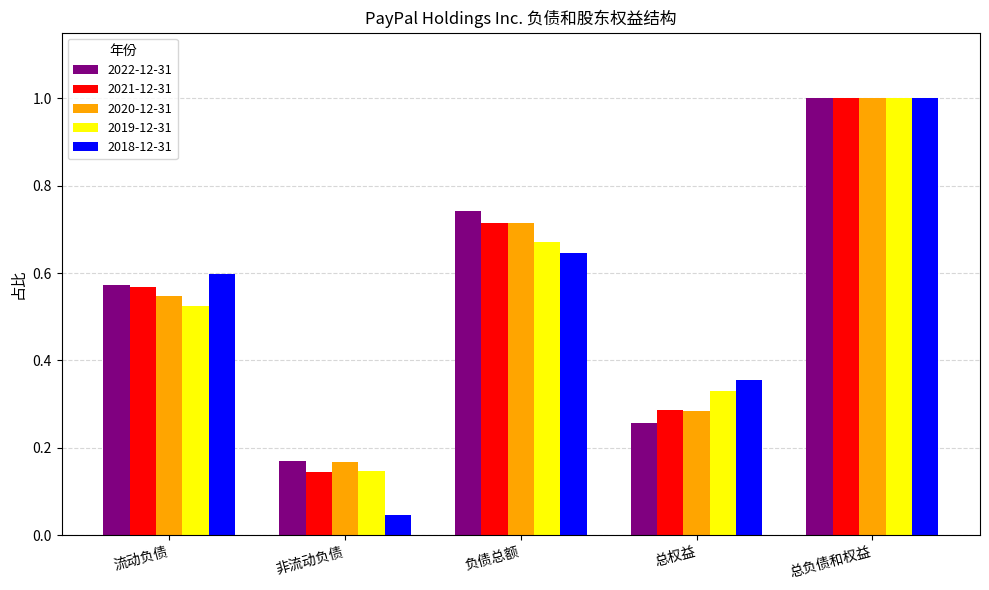

List the labels in order of 2019-12-31 value, largest first.

总负债和权益, 负债总额, 流动负债, 总权益, 非流动负债